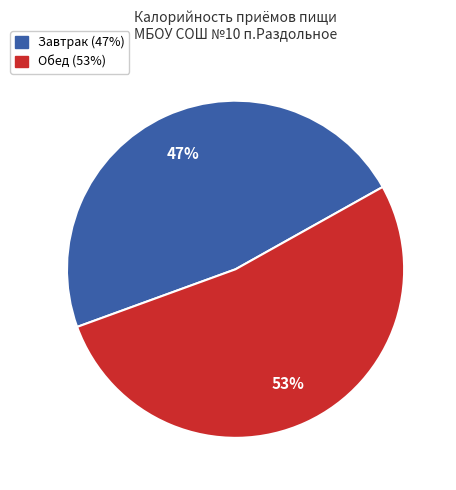

Is it true that Обед is 38% of the pie?

False